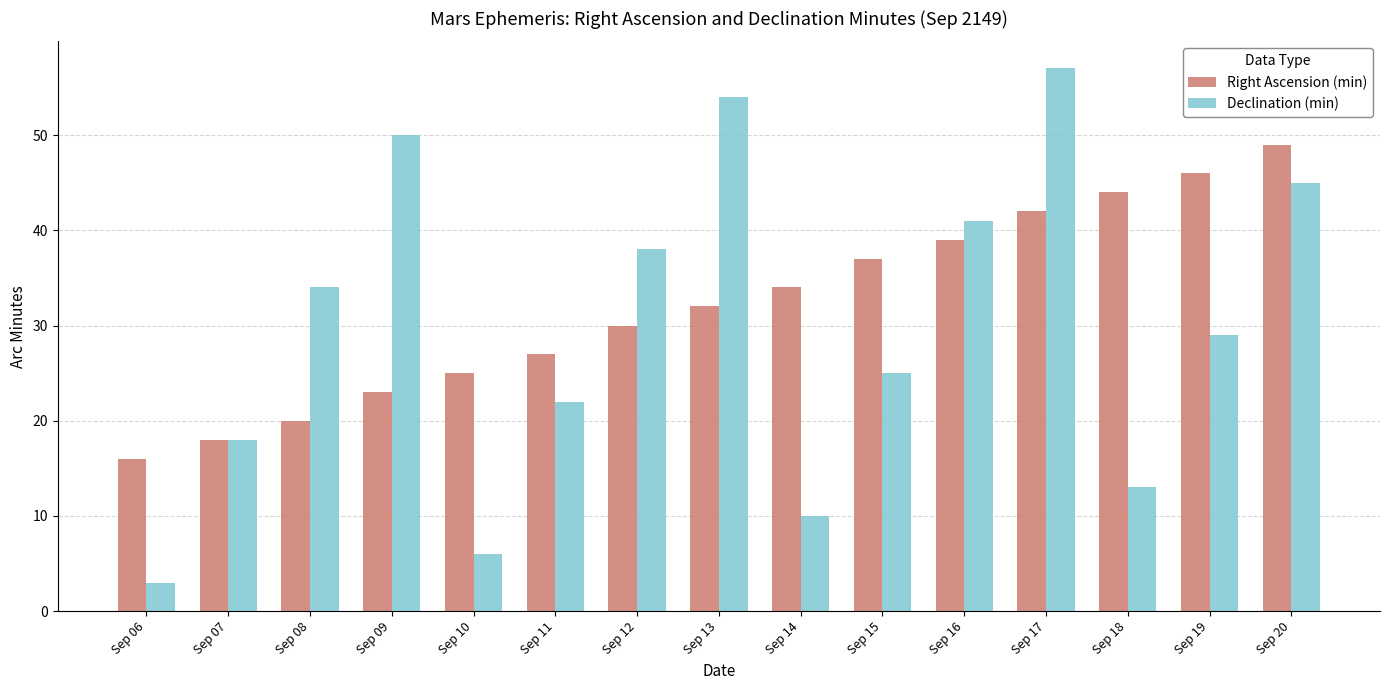

At which label does Declination (min) first exceed 29?

Sep 08